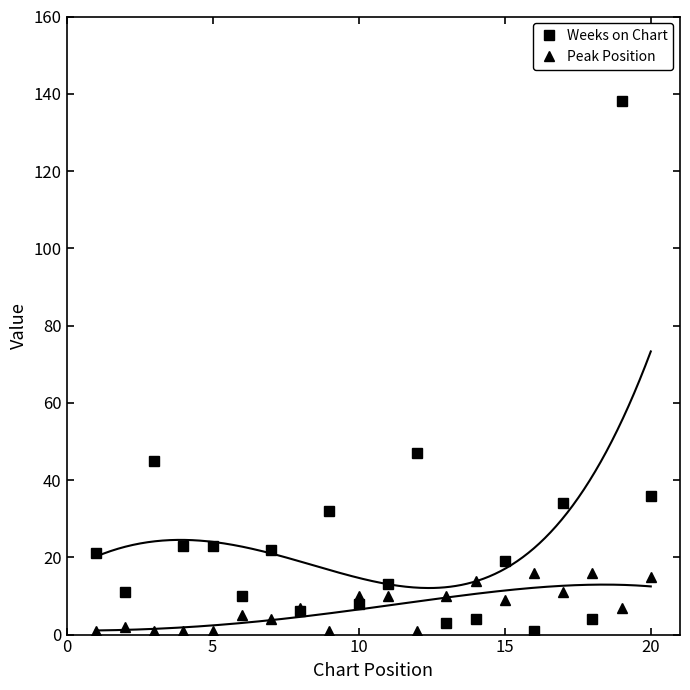

What is the average value of the Weeks on Chart series?

25